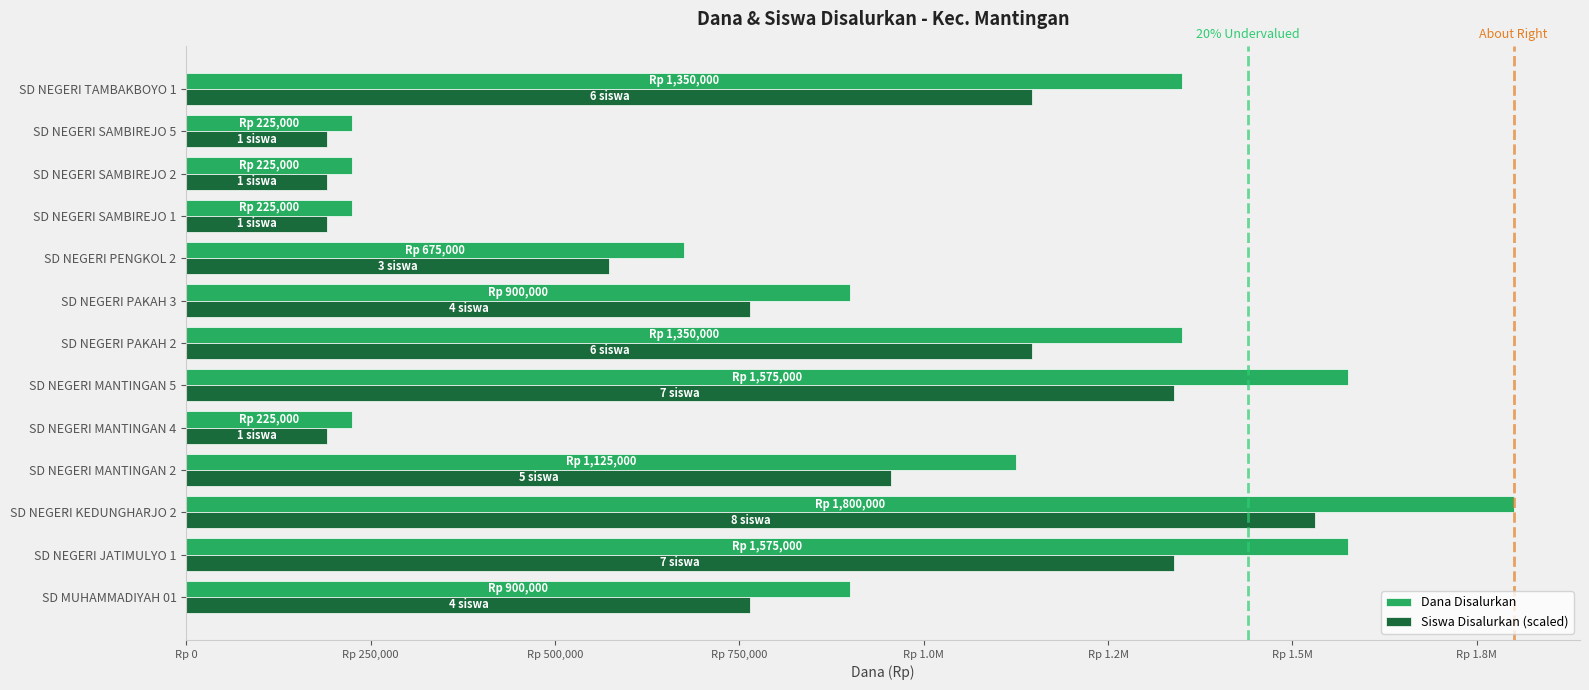

What are all the series names shown in the legend?

Dana Disalurkan, Siswa Disalurkan (scaled)